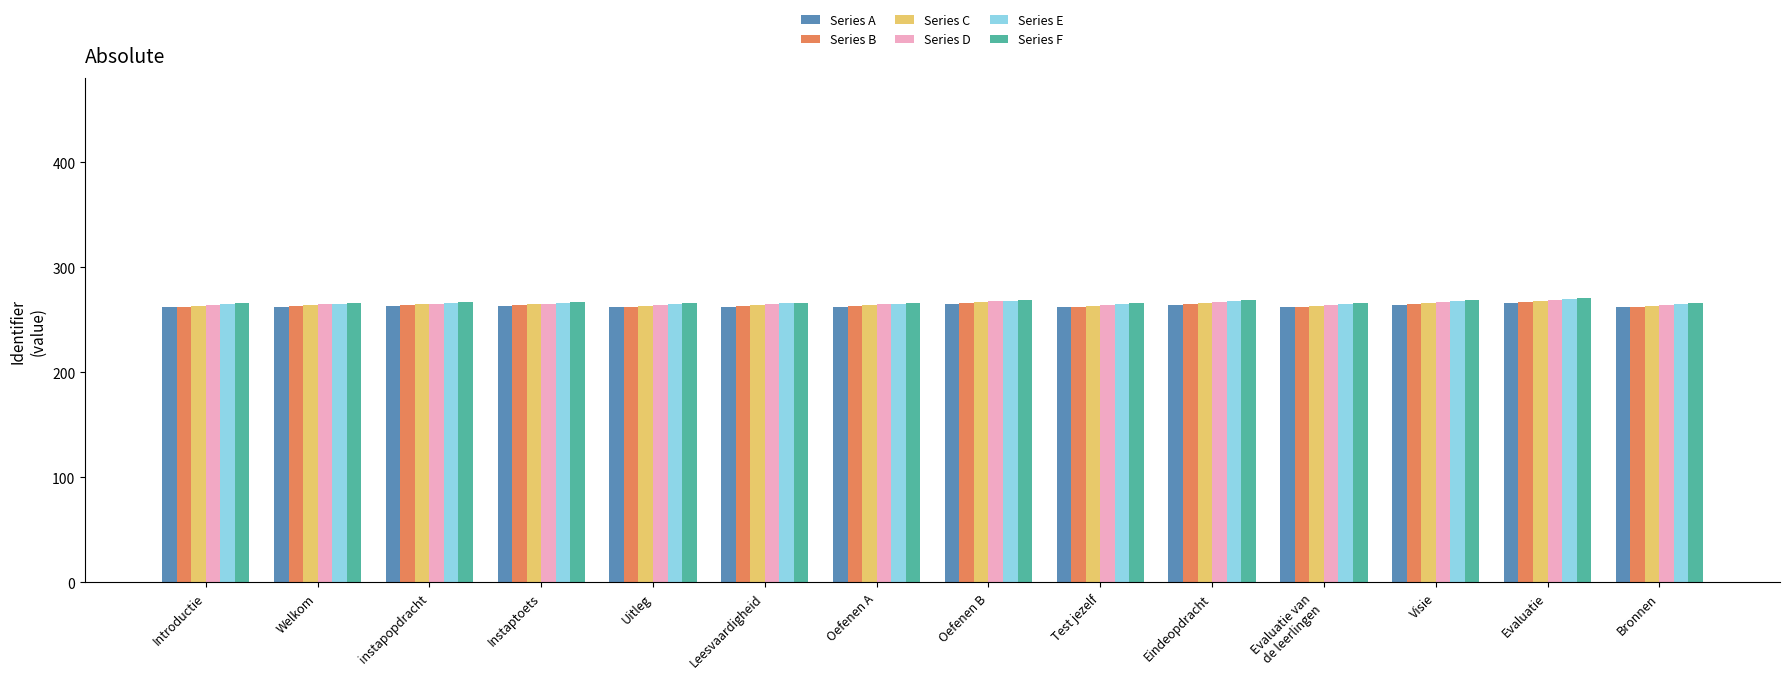

What is the difference between the maximum and second lowest values in the Series E series?

4.6